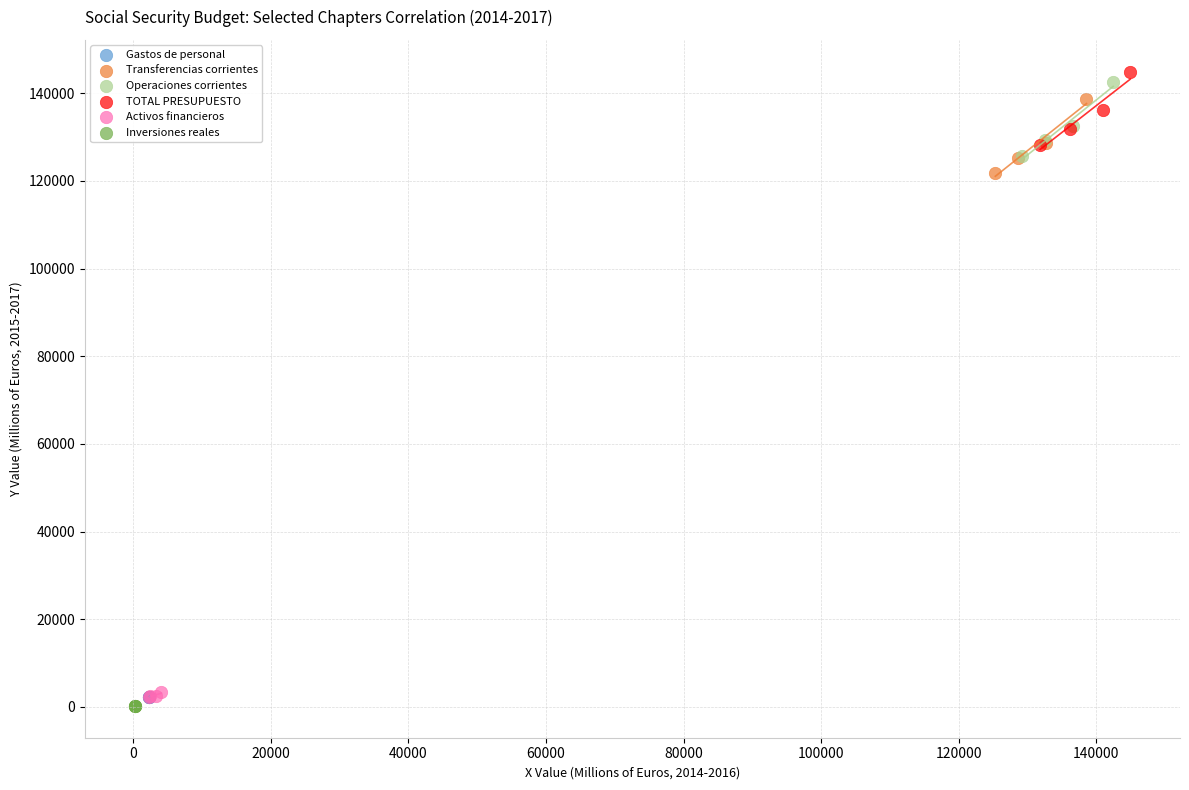

What are all the series names shown in the legend?

Gastos de personal, Transferencias corrientes, Operaciones corrientes, TOTAL PRESUPUESTO, Activos financieros, Inversiones reales